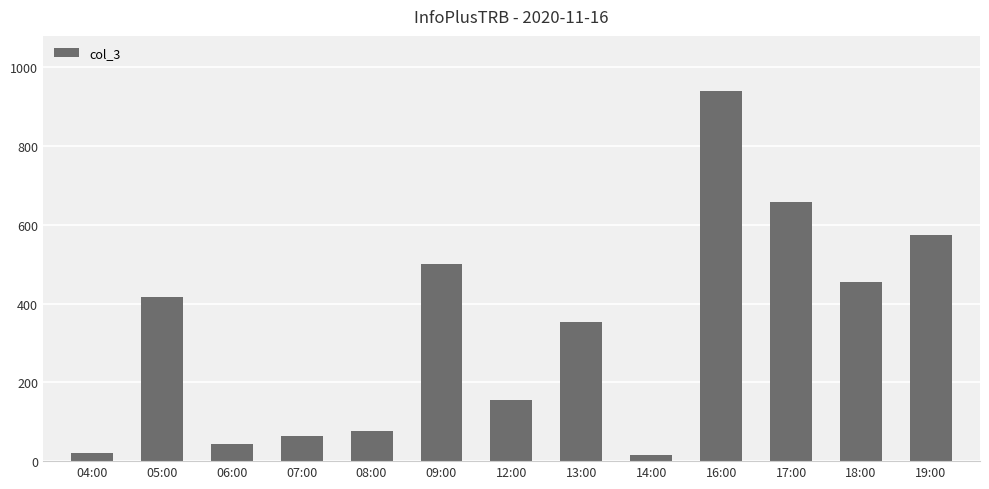

Where does the data first go above 354?

05:00